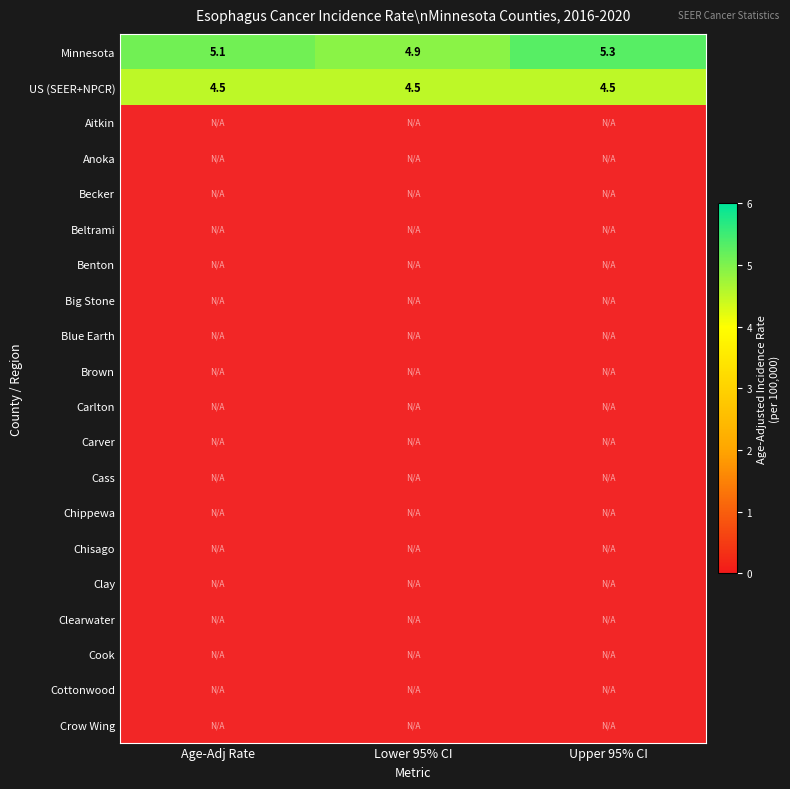

Rank the series by their maximum value, from highest to lowest.

Minnesota, US (SEER+NPCR), Aitkin, Anoka, Becker, Beltrami, Benton, Big Stone, Blue Earth, Brown, Carlton, Carver, Cass, Chippewa, Chisago, Clay, Clearwater, Cook, Cottonwood, Crow Wing